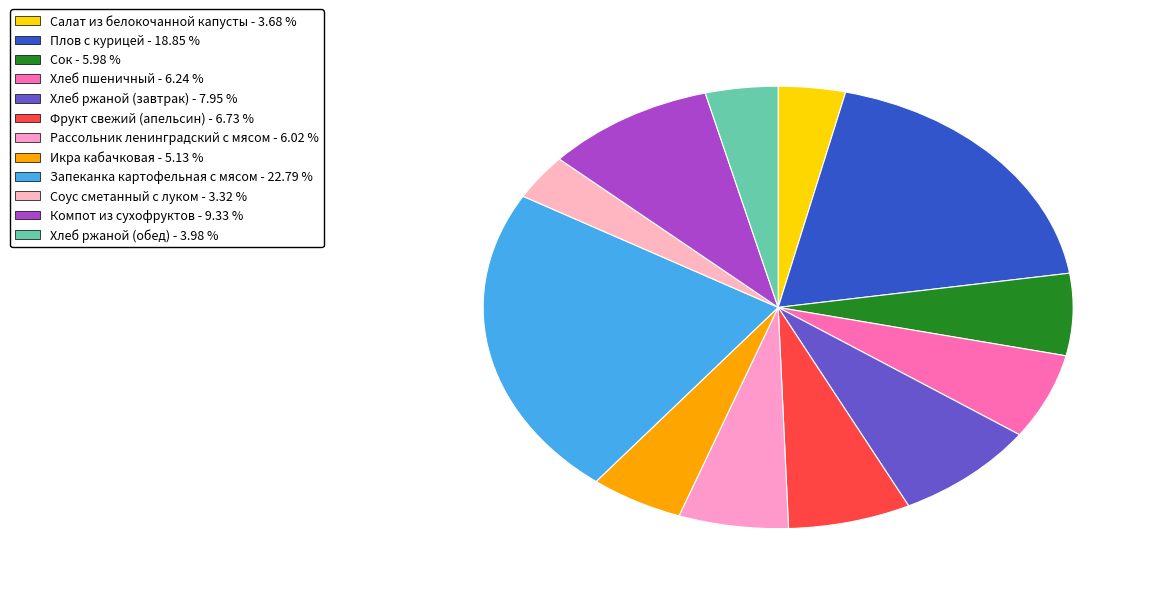

To the nearest percent, what percentage of the pie is Салат из белокочанной капусты?

4%